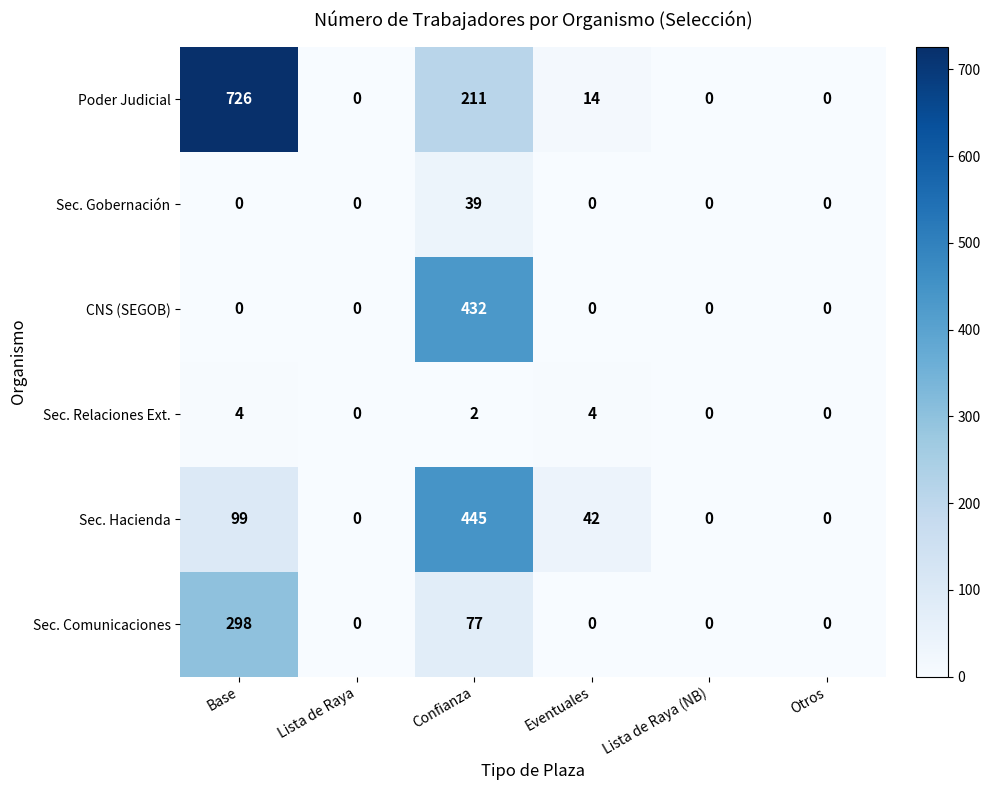

At which category is the sum across all series the highest?

Confianza